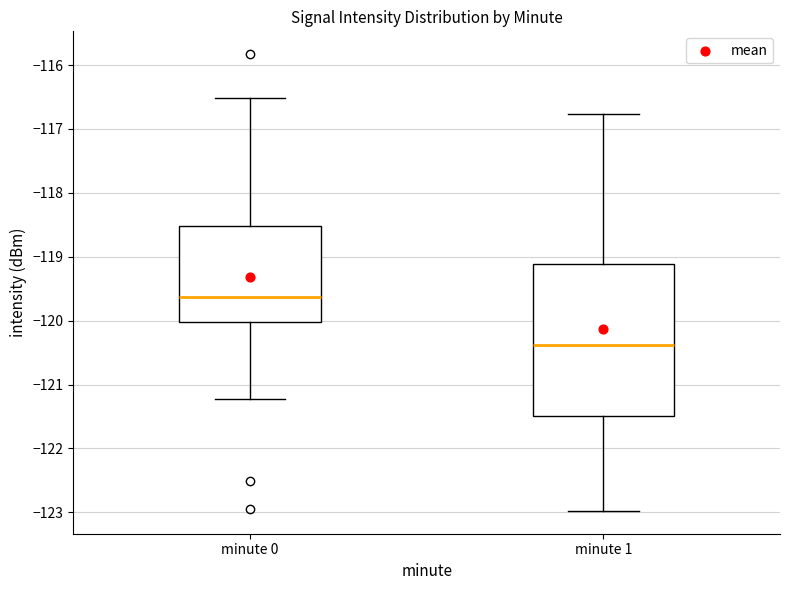

Reading left to right, transcribe this box plot: for each box, give where its median line is, the range the box spans, and where its two whiskers end, as read against the y-axis. The values are not printed on the chart, so give them approximately, as read against the axis.

minute 0: median -119.6, box -120.0 to -118.5, whiskers -121.2 to -116.5
minute 1: median -120.4, box -121.5 to -119.1, whiskers -123.0 to -116.8